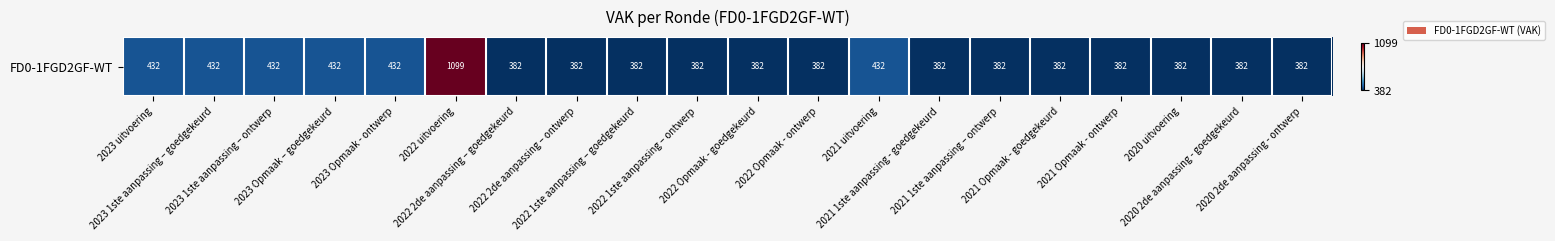

What is the smallest value displayed?

382